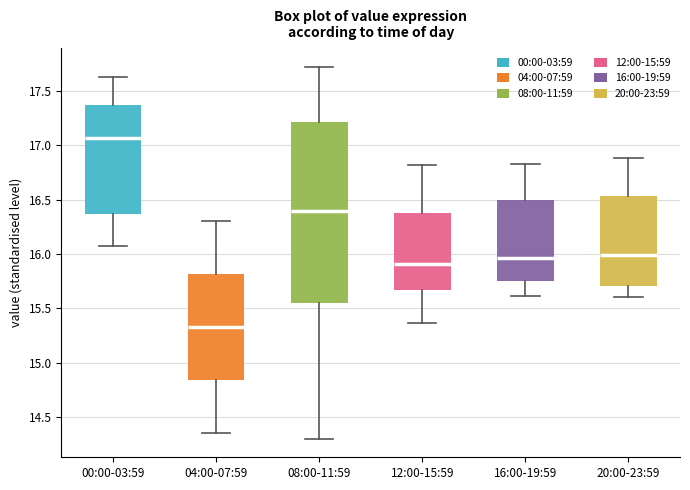

Reading left to right, read every box against the y-axis: the position of its median line, the range the box covers, and the ends of its whiskers. The values are not printed on the chart, so give them approximately, as read against the axis.

00:00-03:59: median 17.05, box 16.35 to 17.35, whiskers 16.05 to 17.65
04:00-07:59: median 15.35, box 14.85 to 15.80, whiskers 14.35 to 16.30
08:00-11:59: median 16.40, box 15.55 to 17.20, whiskers 14.30 to 17.70
12:00-15:59: median 15.90, box 15.65 to 16.40, whiskers 15.35 to 16.80
16:00-19:59: median 15.95, box 15.75 to 16.50, whiskers 15.60 to 16.85
20:00-23:59: median 16.00, box 15.70 to 16.55, whiskers 15.60 to 16.90